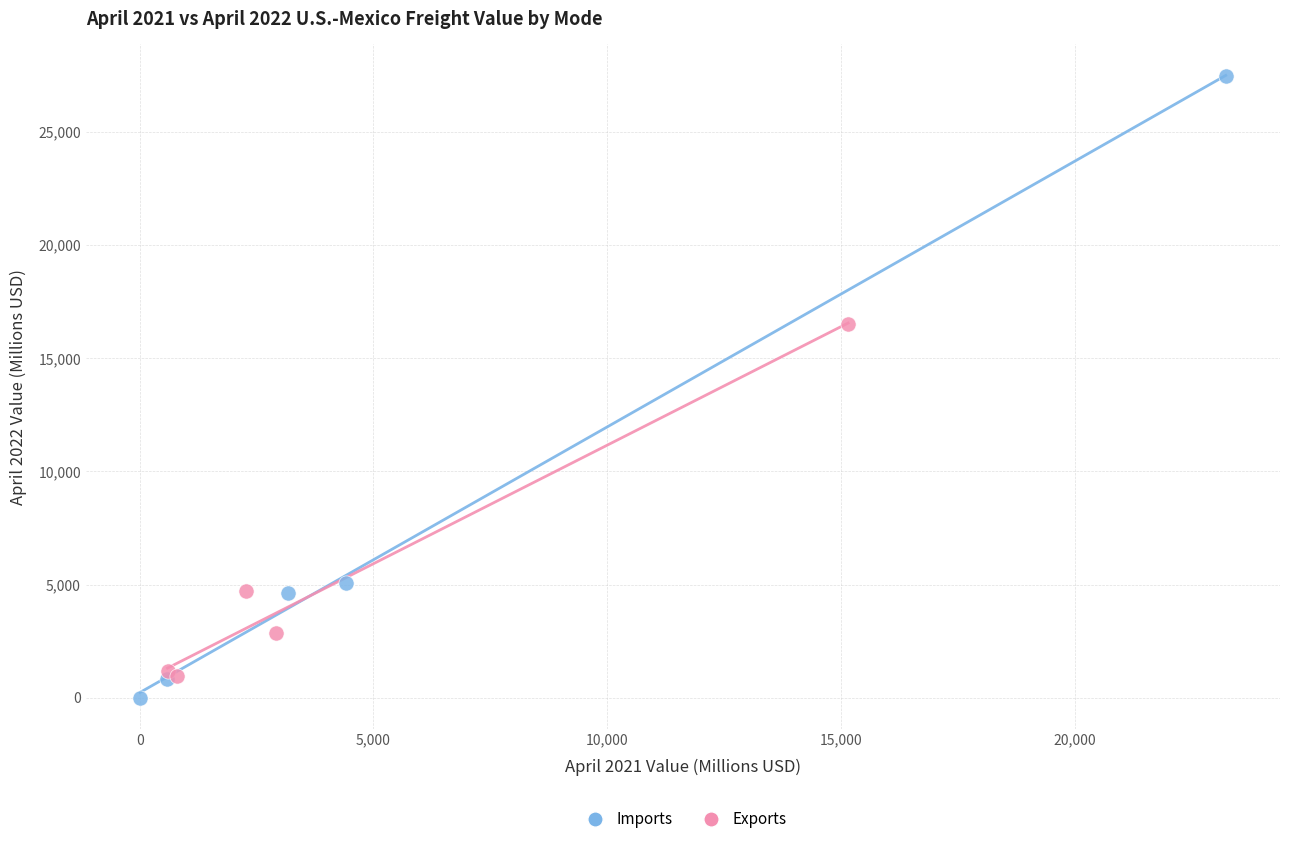

Which series contains the lowest Y value?

Imports